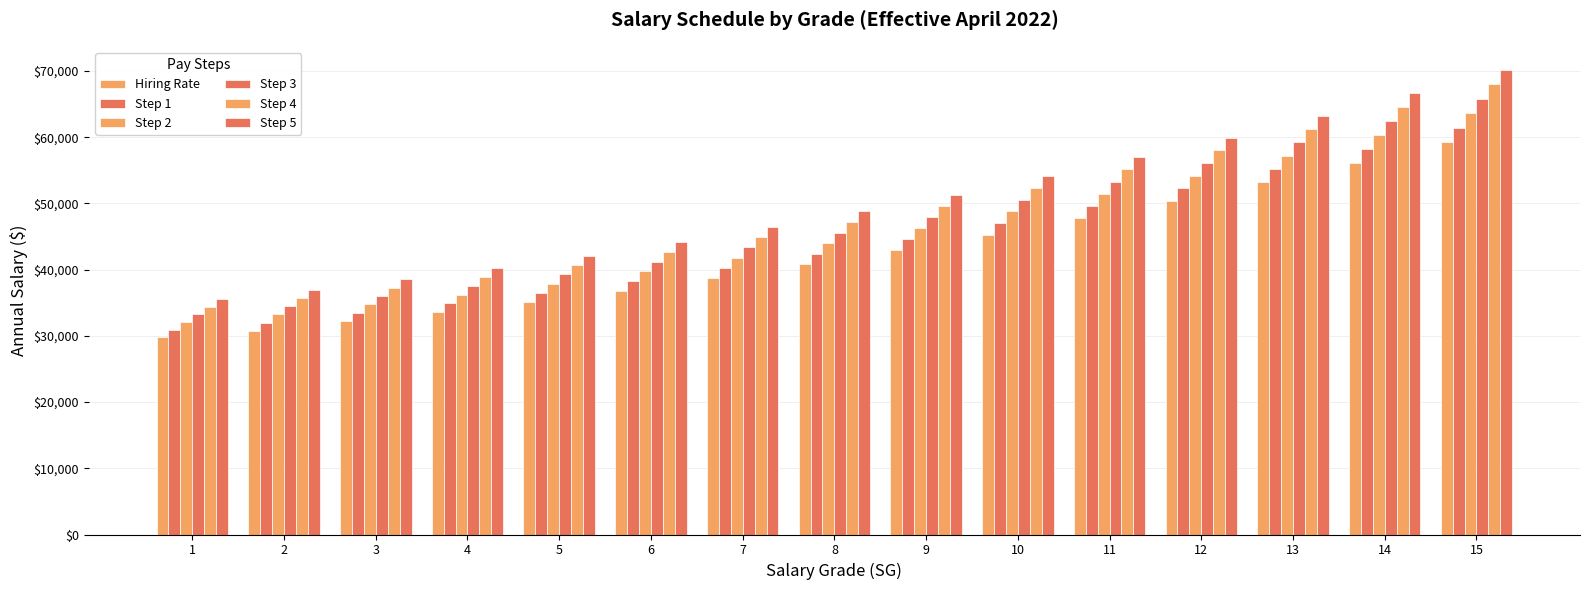

What is the minimum value shown in the chart?

29785